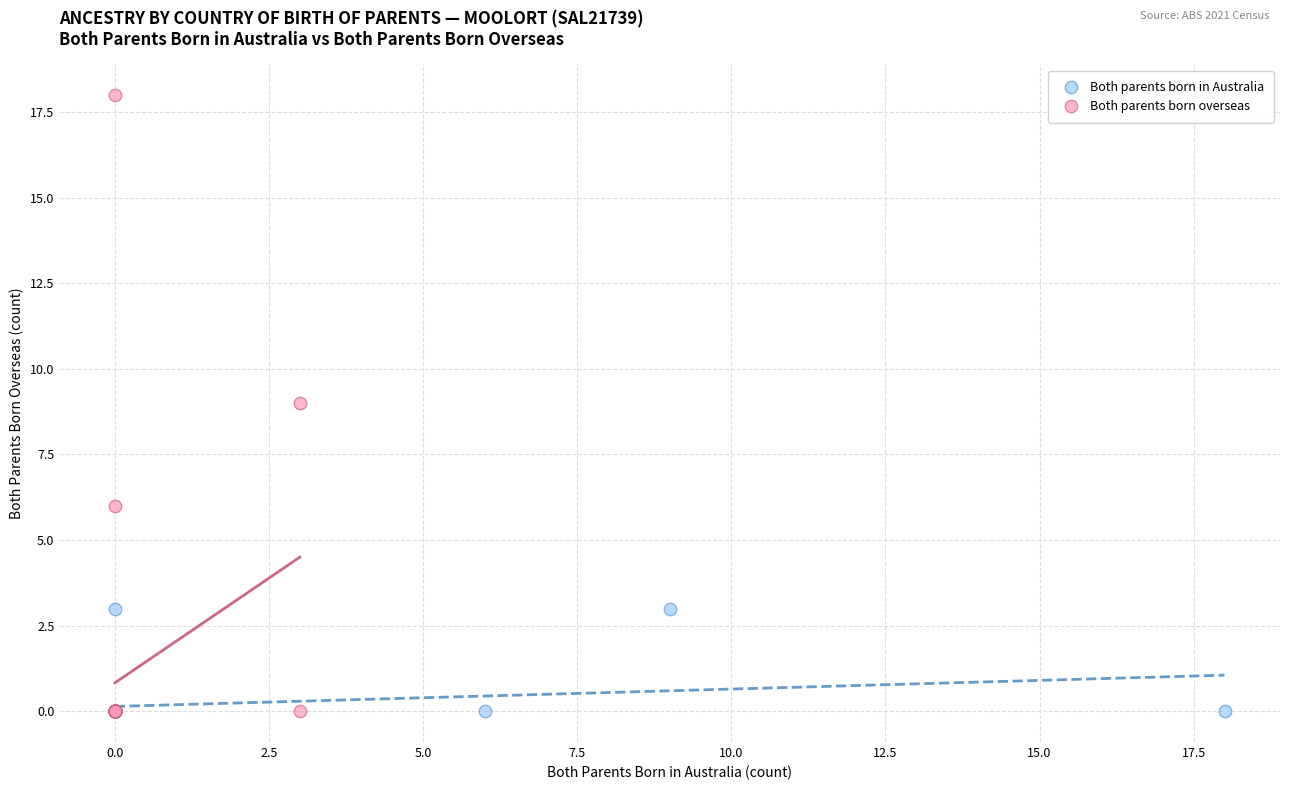

What are all the series names shown in the legend?

Both parents born in Australia, Both parents born overseas